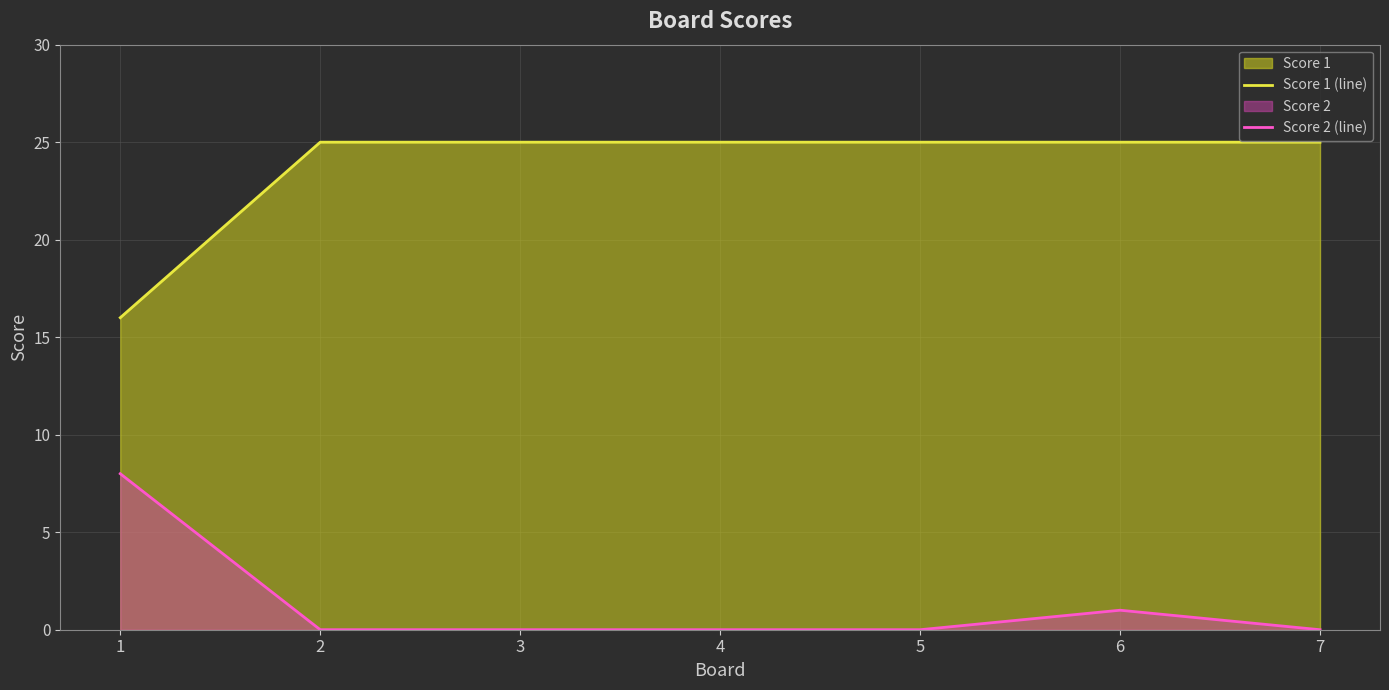

List the labels in order of Score 2 (line) value, smallest first.

2, 3, 4, 5, 7, 6, 1